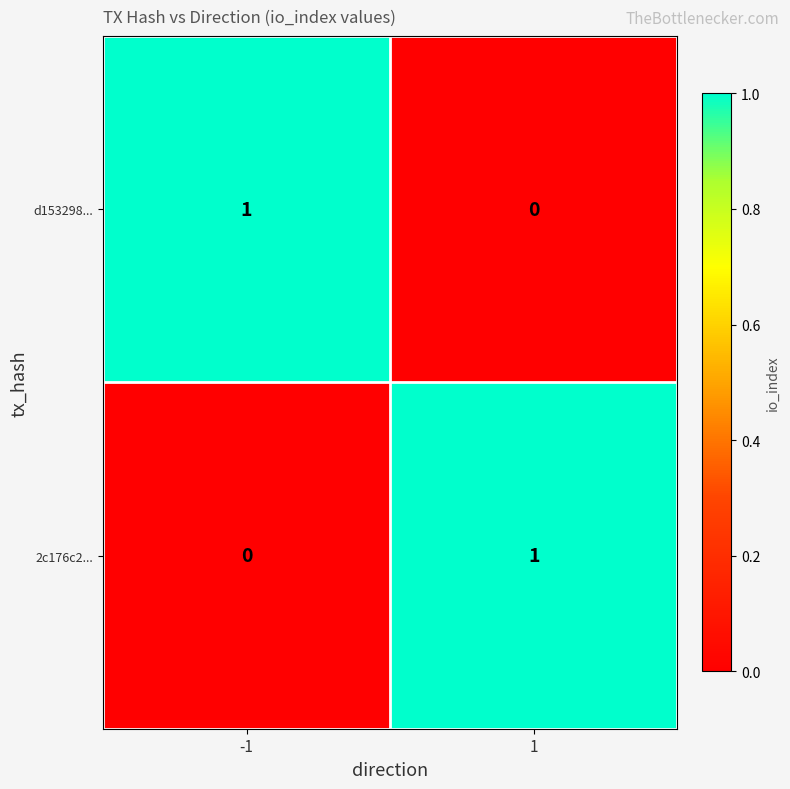

Is it true that d153298... equals -1 at 1?

False